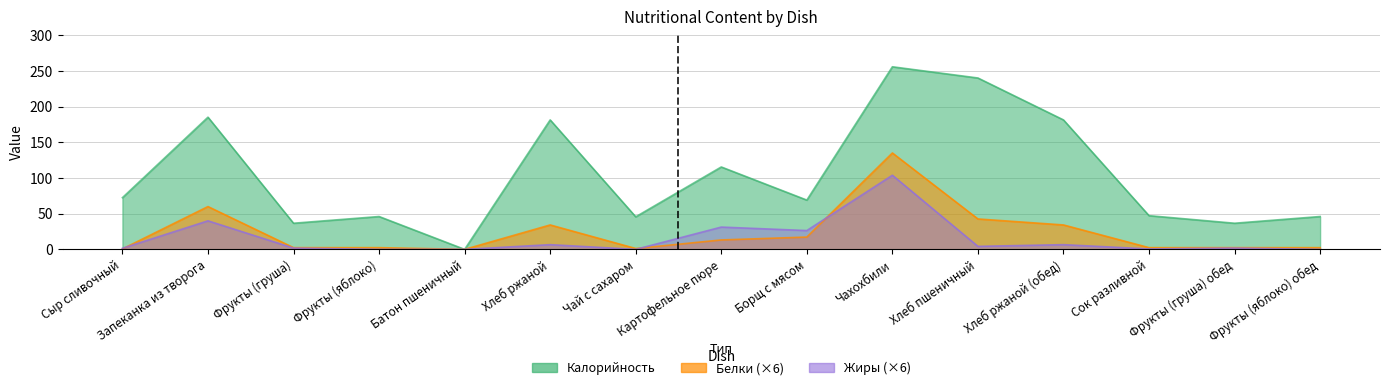

List the series in order of their peak value, lowest first.

Жиры, Белки, Калорийность